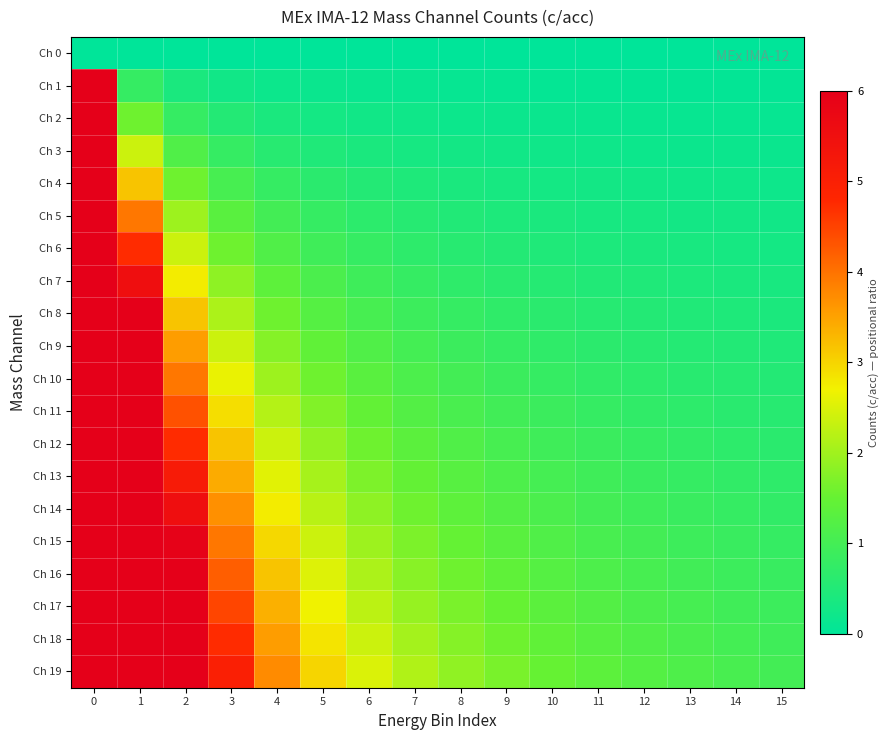

At 3, list the series in order from smallest to largest.

Ch 0, Ch 1, Ch 2, Ch 3, Ch 4, Ch 5, Ch 6, Ch 7, Ch 8, Ch 9, Ch 10, Ch 11, Ch 12, Ch 13, Ch 14, Ch 15, Ch 16, Ch 17, Ch 18, Ch 19